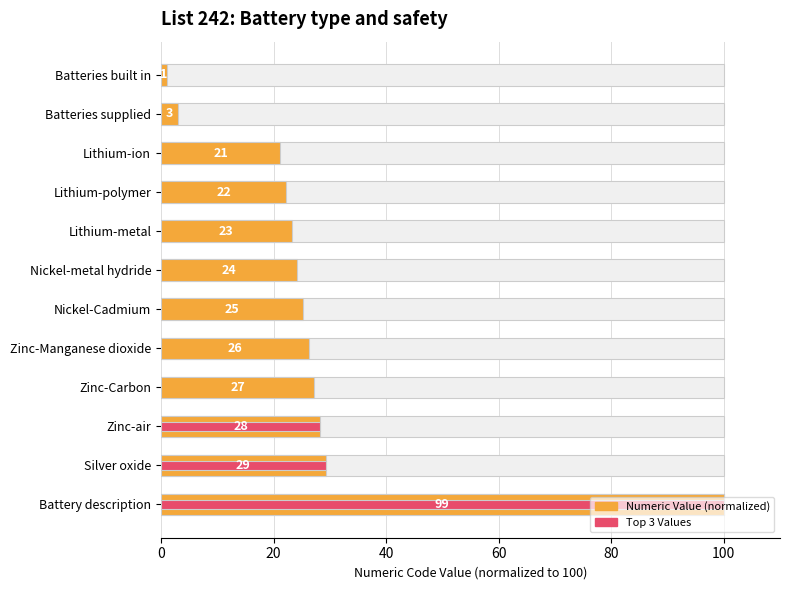

What is the label of the 7th bar from the left?

Nickel-Cadmium